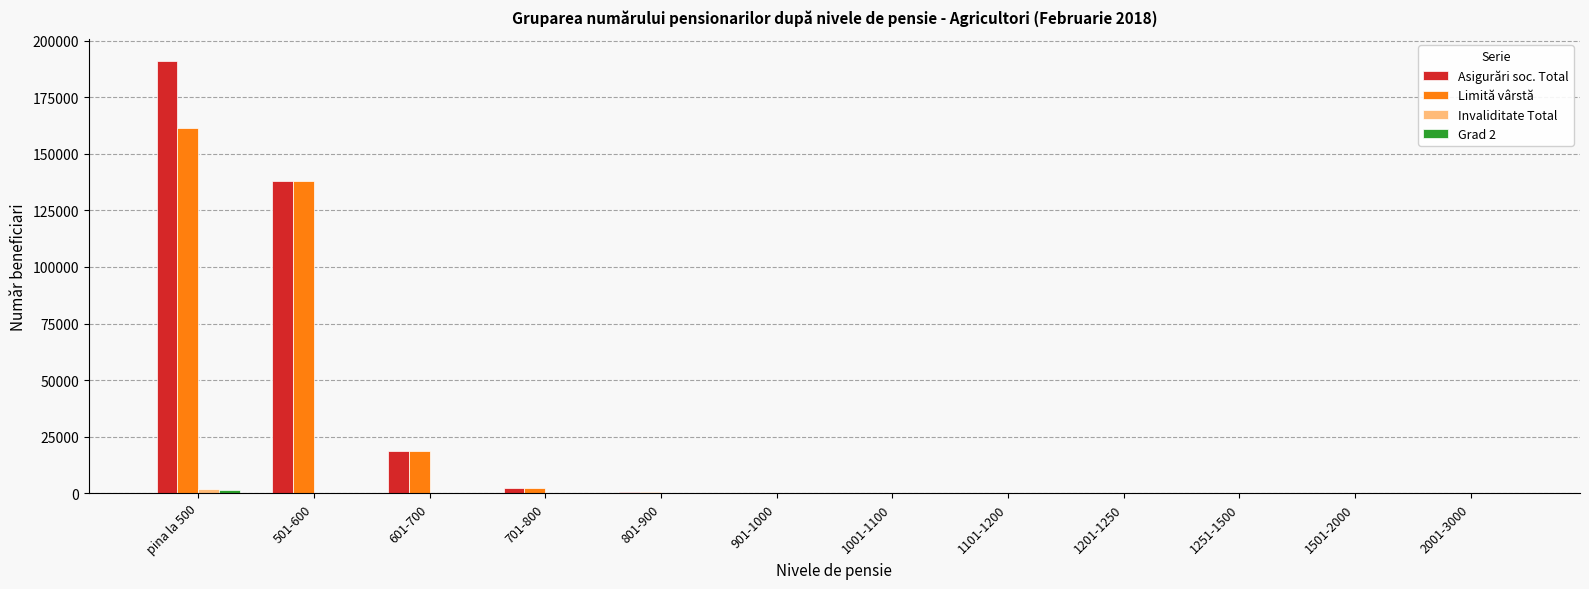

Which series has the largest total across all categories?

Asigurări soc. Total